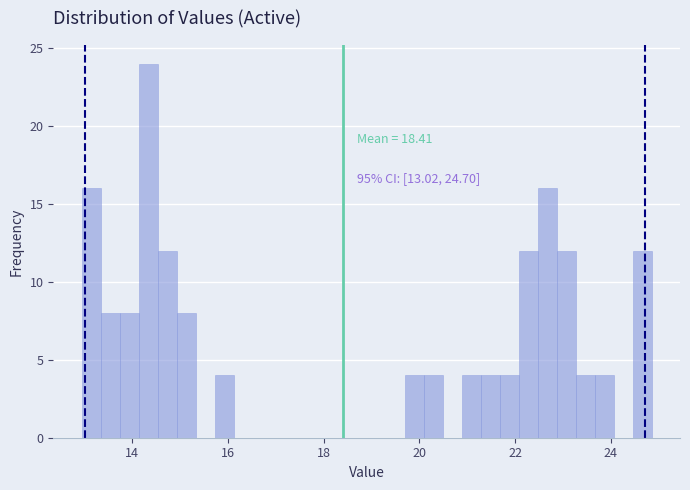

Read against the x-axis, roughly where is the centre of the tallest bar?

14.4